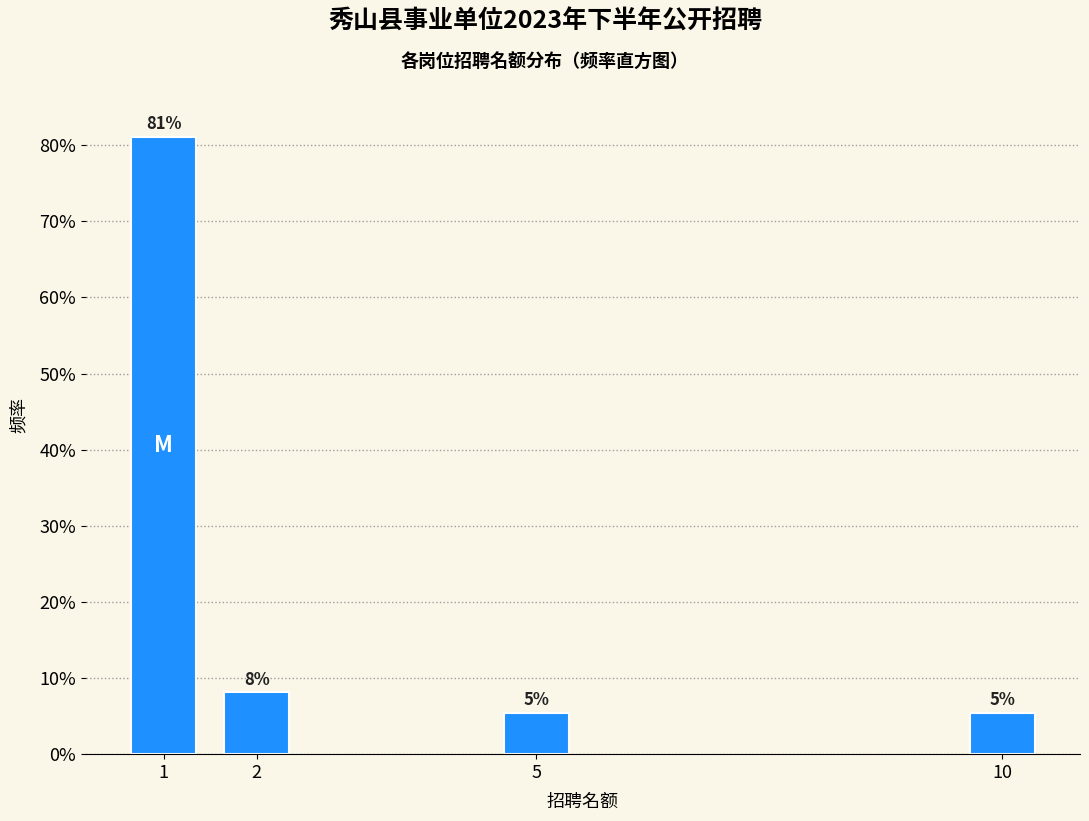

Does the chart contain any negative values?

No